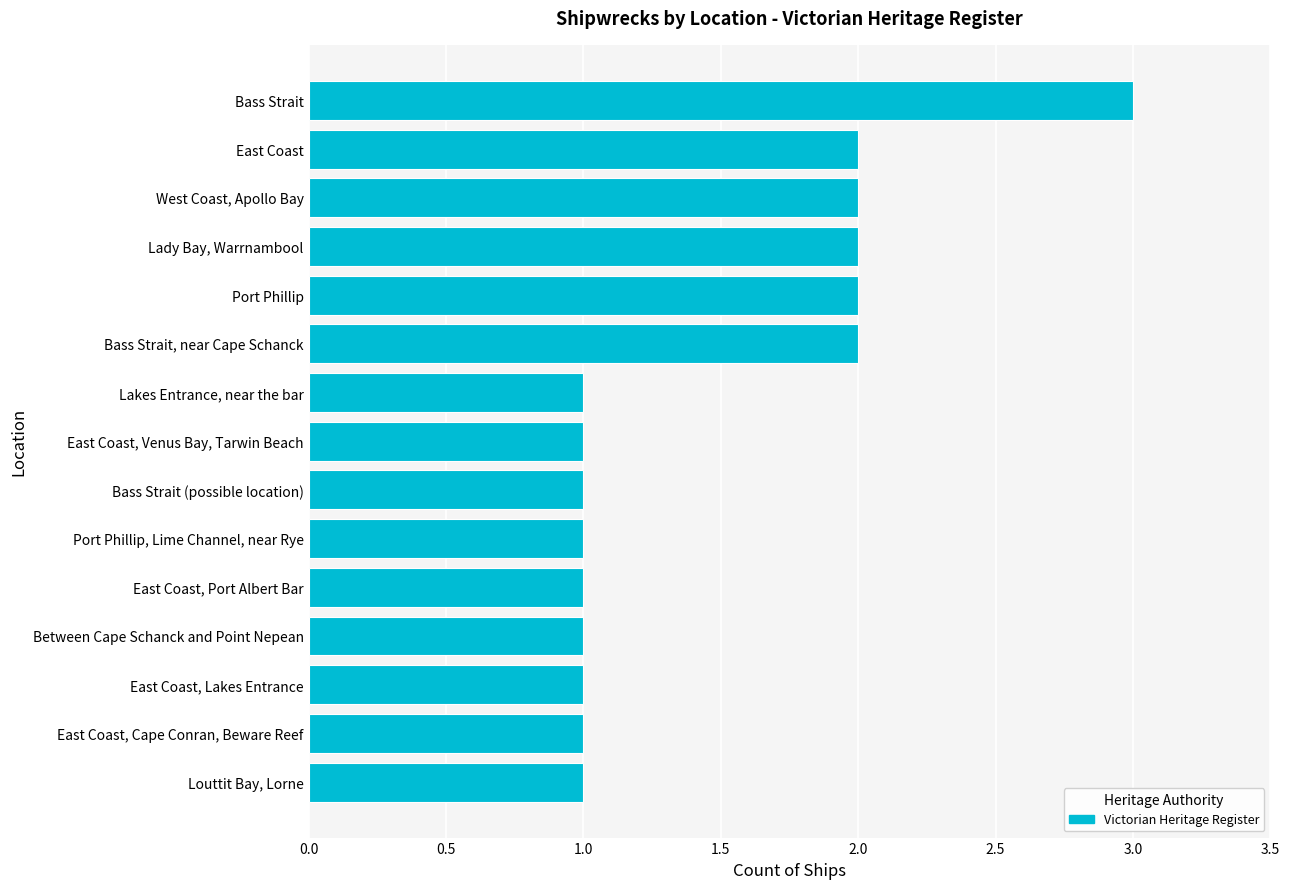

What is the difference between the second highest and second lowest values?

1